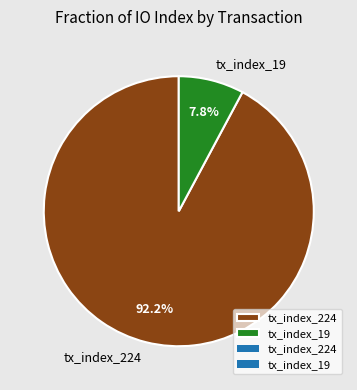

Combined, do tx_index_19 and tx_index_224 account for over 50%?

Yes